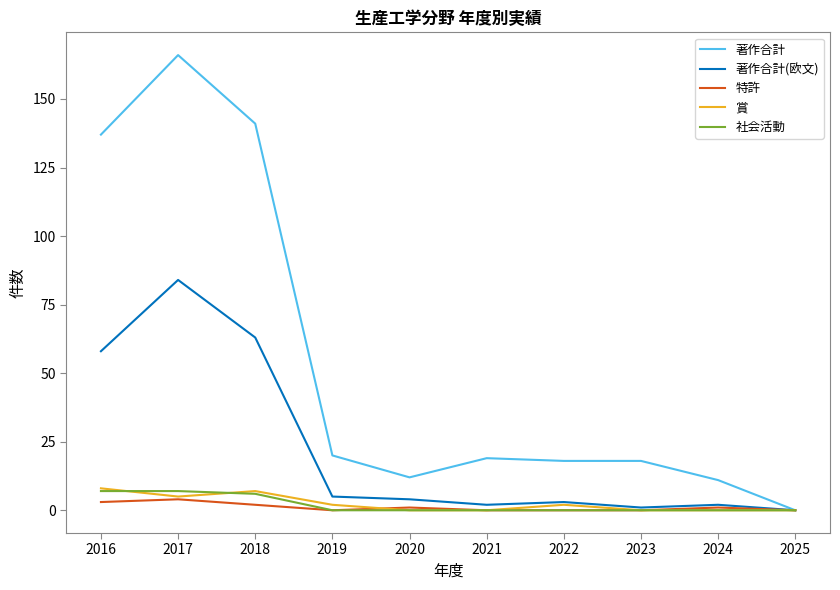

Is the value of 社会活動 at 2018 greater than the value of 特許 at 2016?

Yes